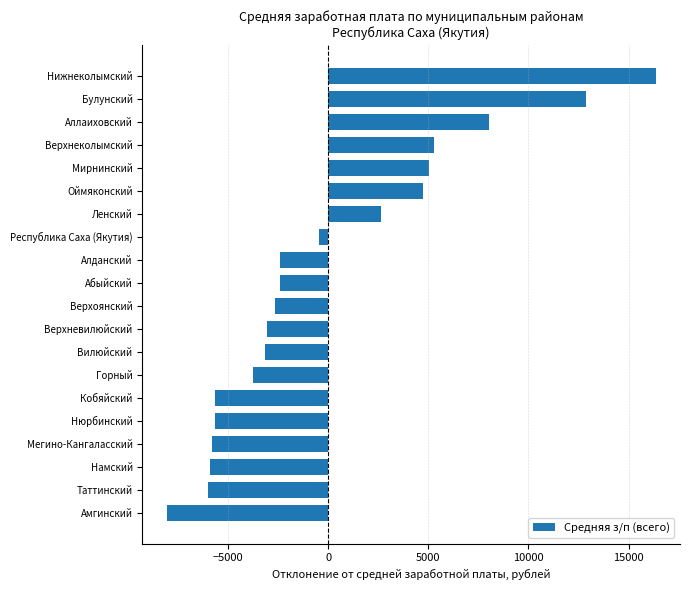

Does the chart contain stacked bars?

No